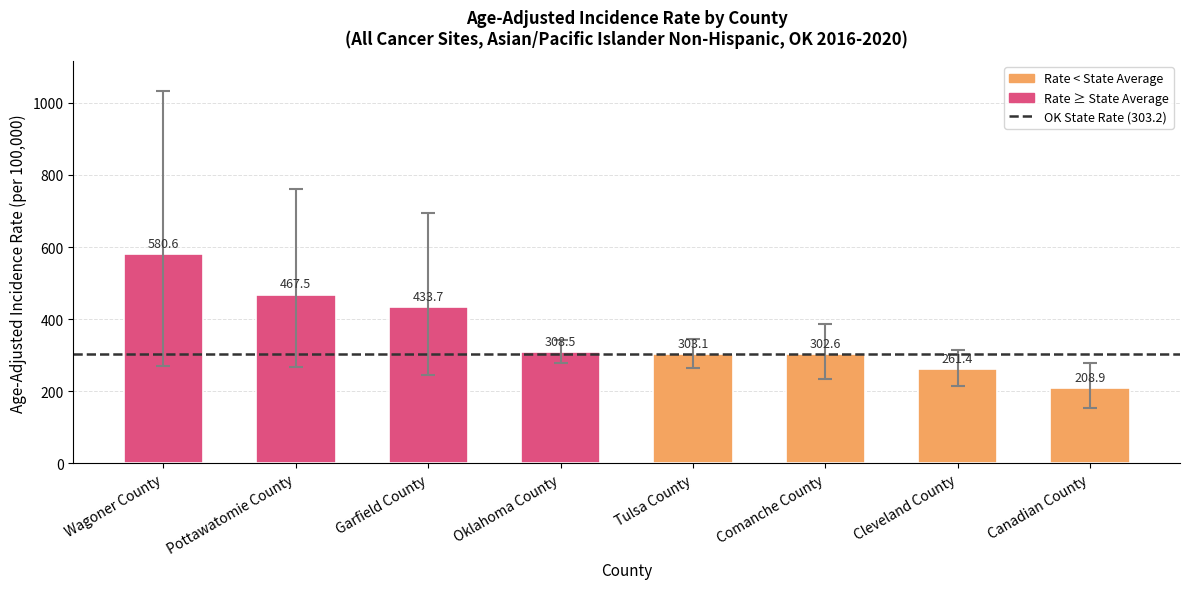

Is it true that the value at Tulsa County is 171.9?

False